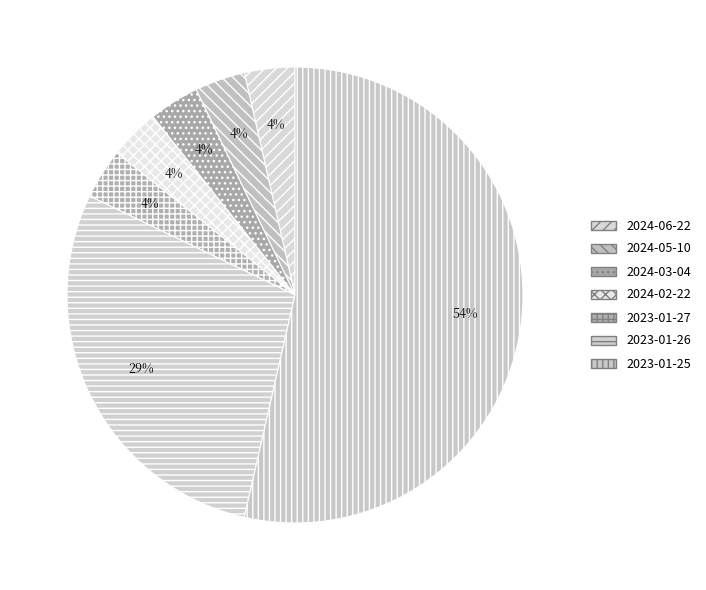

Which category has the smallest portion of the pie?

2024-06-22